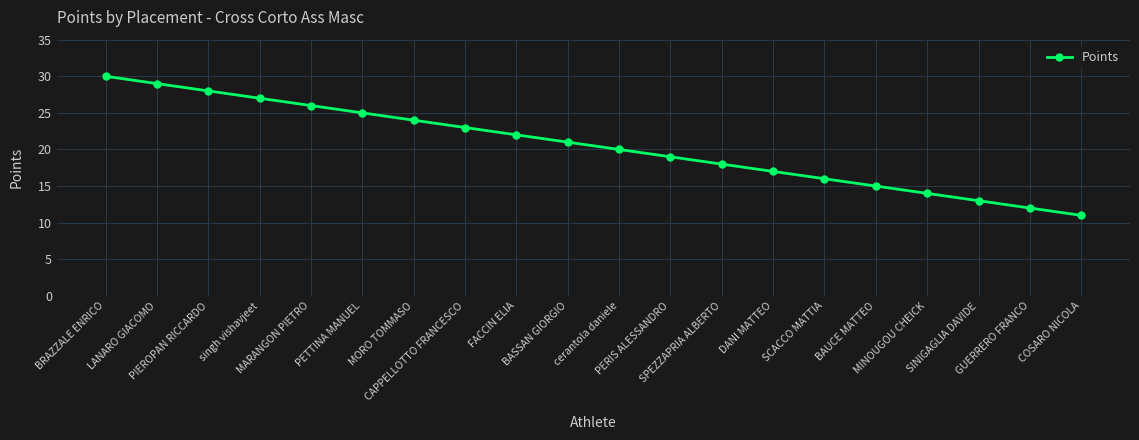

How many categories are shown in the chart?

20